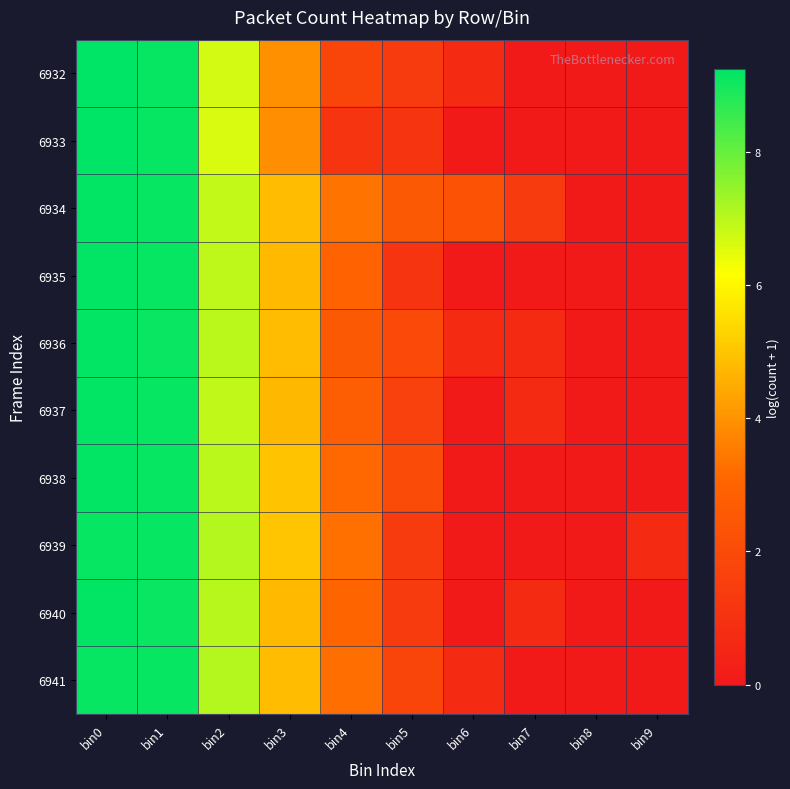

Which has a higher value, bin8 or bin4?

bin4